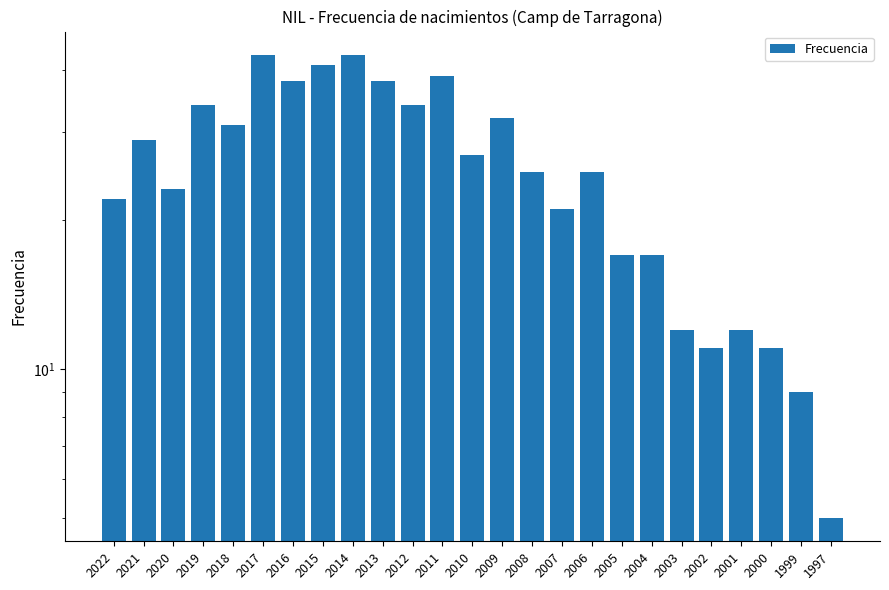

Reading left to right, transcribe all the data shown in this chart.

2022=22	2021=29	2020=23	2019=34	2018=31	2017=43	2016=38	2015=41	2014=43	2013=38	2012=34	2011=39	2010=27	2009=32	2008=25	2007=21	2006=25	2005=17	2004=17	2003=12	2002=11	2001=12	2000=11	1999=9	1997=5